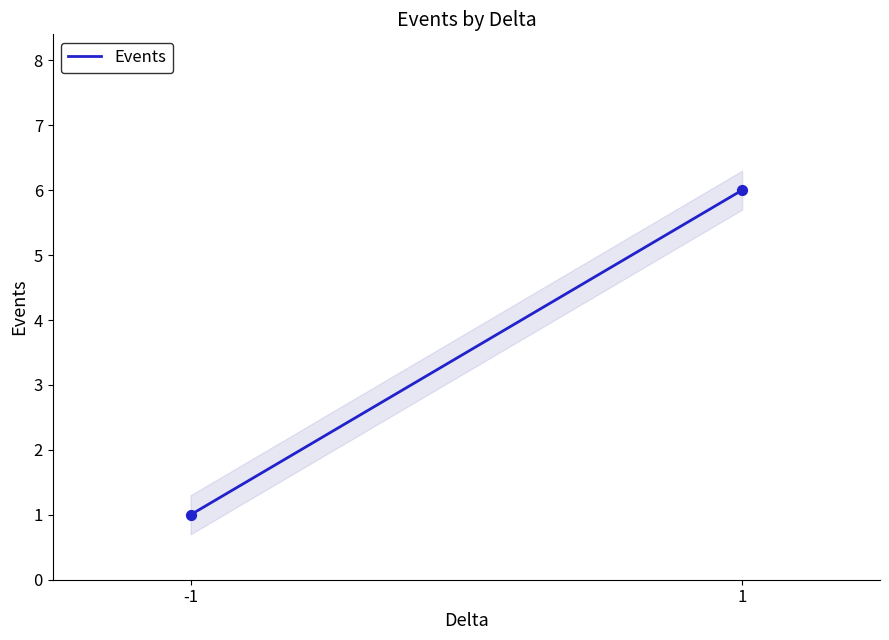

What is the range of Y values (max minus min)?

5